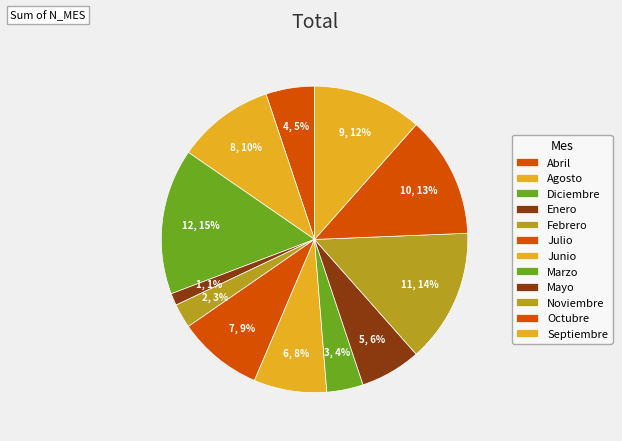

What is the largest slice in the pie chart?

Diciembre